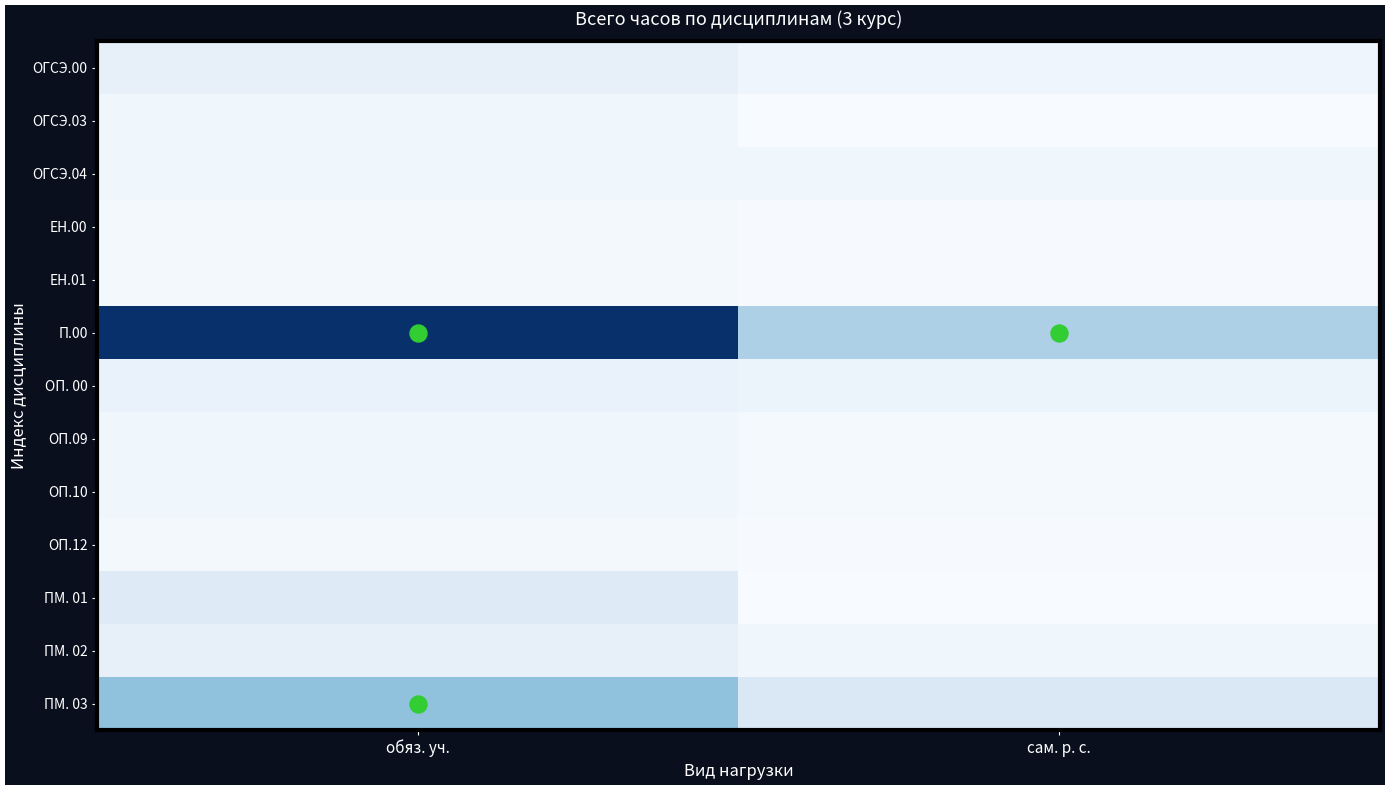

Which series has the largest total across all categories?

П.00